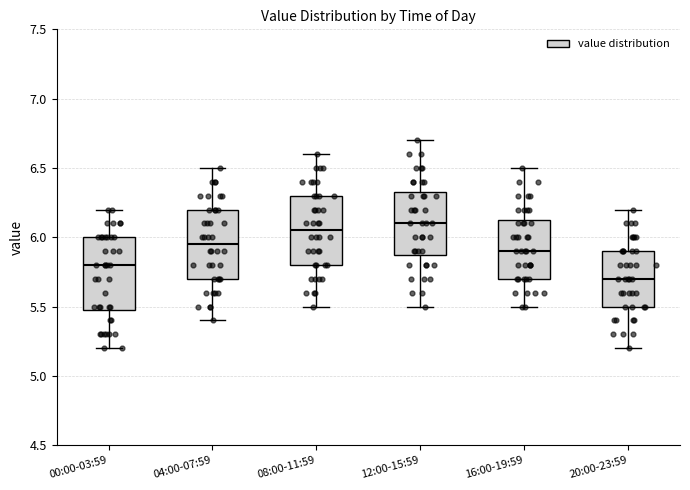

Reading left to right, transcribe this box plot: for each box, give where its median line is, the range the box spans, and where its two whiskers end, as read against the y-axis. The values are not printed on the chart, so give them approximately, as read against the axis.

00:00-03:59: median 5.80, box 5.50 to 6.00, whiskers 5.20 to 6.20
04:00-07:59: median 5.95, box 5.70 to 6.20, whiskers 5.40 to 6.50
08:00-11:59: median 6.05, box 5.80 to 6.30, whiskers 5.50 to 6.60
12:00-15:59: median 6.10, box 5.90 to 6.35, whiskers 5.50 to 6.70
16:00-19:59: median 5.90, box 5.70 to 6.15, whiskers 5.50 to 6.50
20:00-23:59: median 5.70, box 5.50 to 5.90, whiskers 5.20 to 6.20